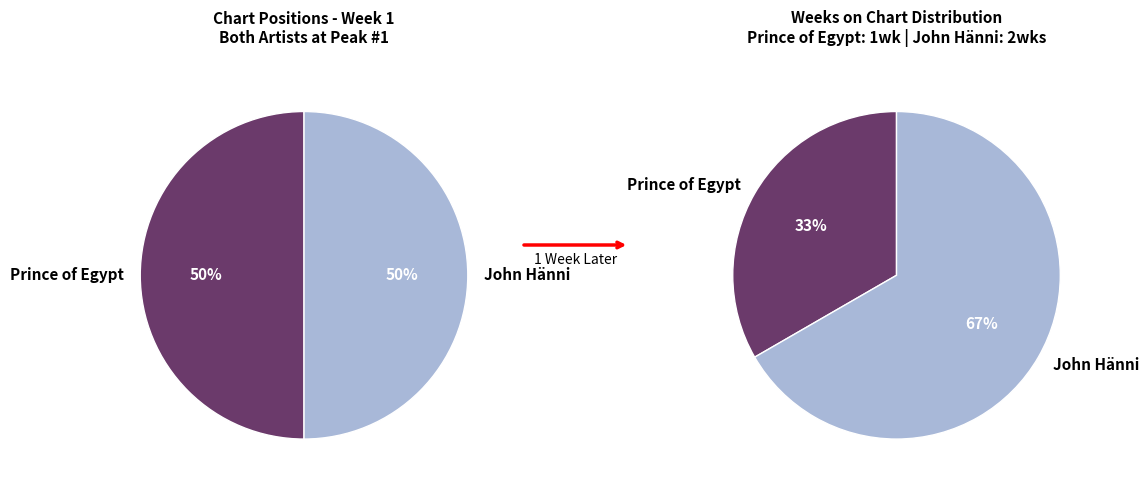

Which slice is the largest?

John Hänni